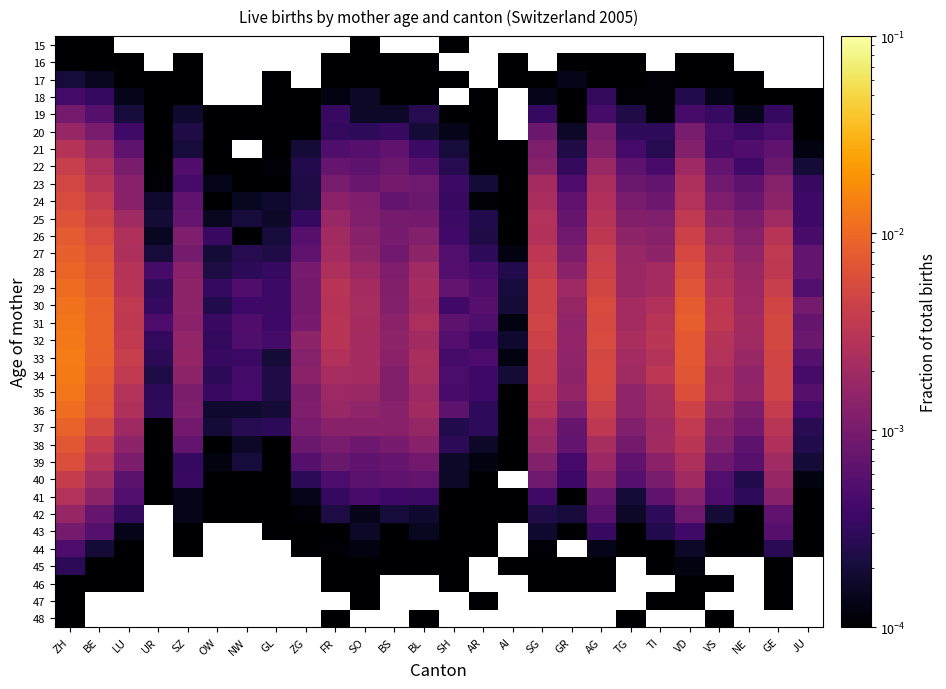

At how many categories does at least one series exceed 0?

26